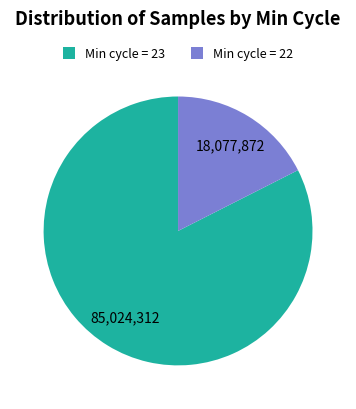

Rank the categories by value from highest to lowest.

Min cycle = 23, Min cycle = 22